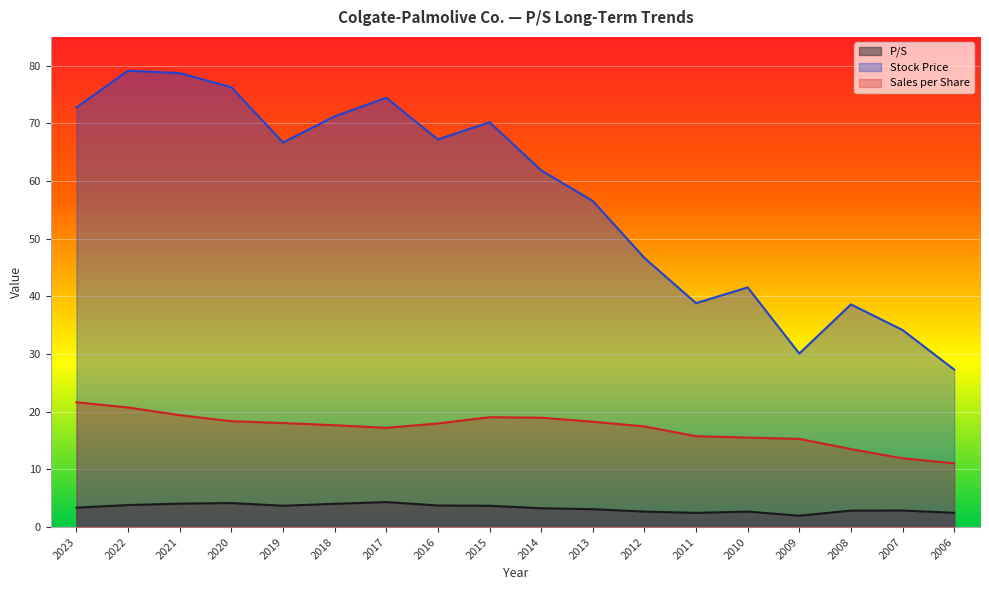

Reading right to left, list all the values displayed in this chart.

P/S: 2.5	2.9	2.9	2.0	2.7	2.5	2.7	3.1	3.3	3.7	3.7	4.3	4.0	3.7	4.2	4.1	3.8	3.4
Stock Price: 27.3	34.2	38.6	30.1	41.6	38.8	46.7	56.5	61.9	70.2	67.2	74.4	71.2	66.7	76.3	78.7	79.2	72.8
Sales per Share: 11.1	11.9	13.5	15.3	15.5	15.8	17.4	18.3	19.0	19.1	18.0	17.2	17.7	18.0	18.4	19.4	20.7	21.6